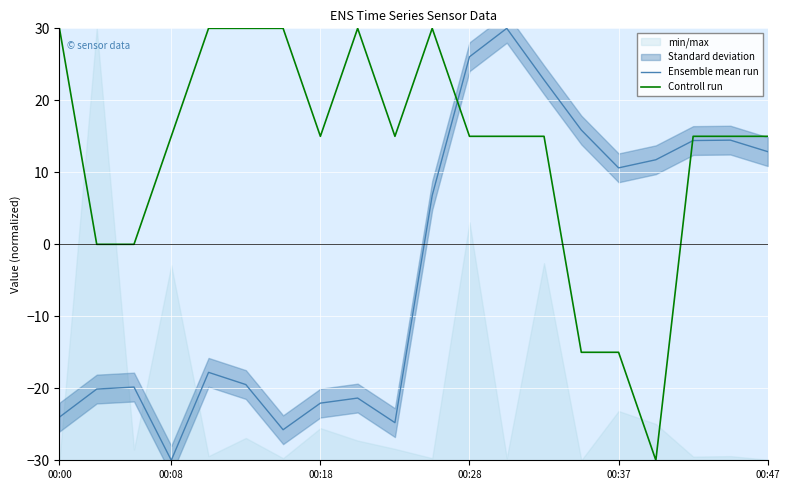

Is it true that Ensemble mean run equals 18.2 at 00:47?

False